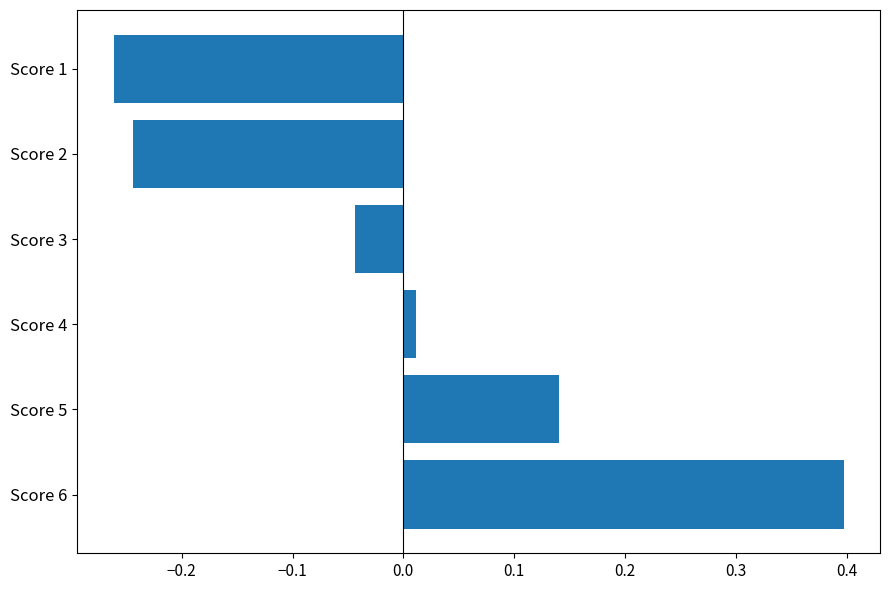

How many values are above zero?

3